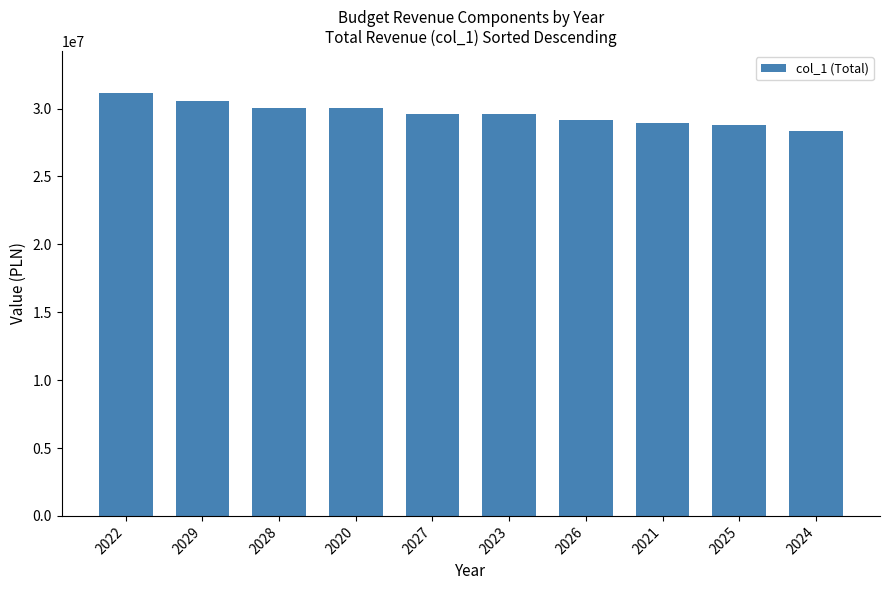

Is it true that the value at 2020 is 30013239.5?

True